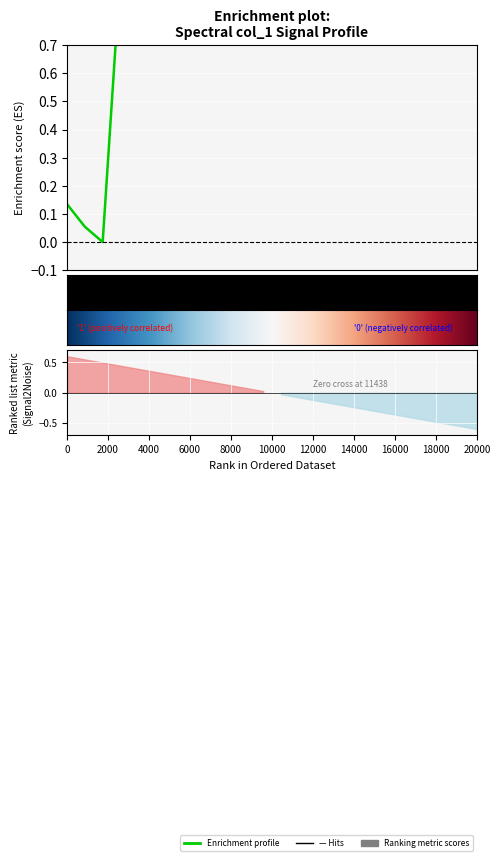

What is the label of the 21st point from the right?

6000